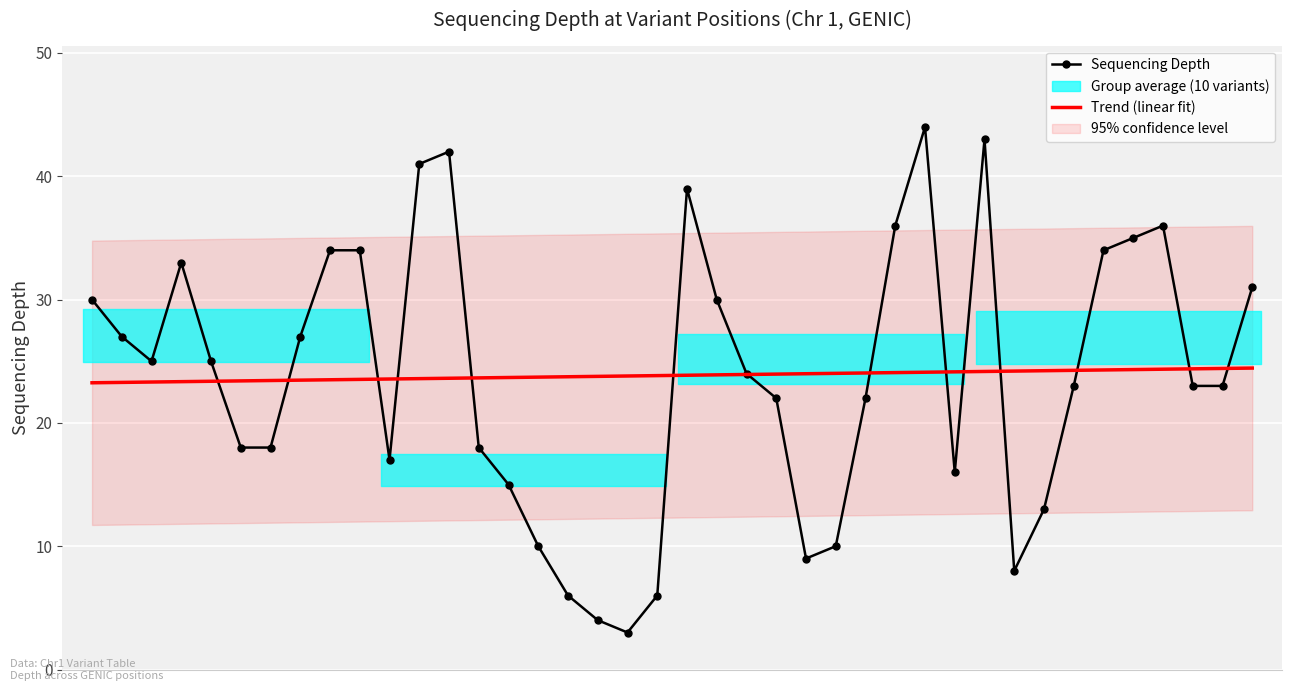

Read the Sequencing Depth value at 17.

4.0